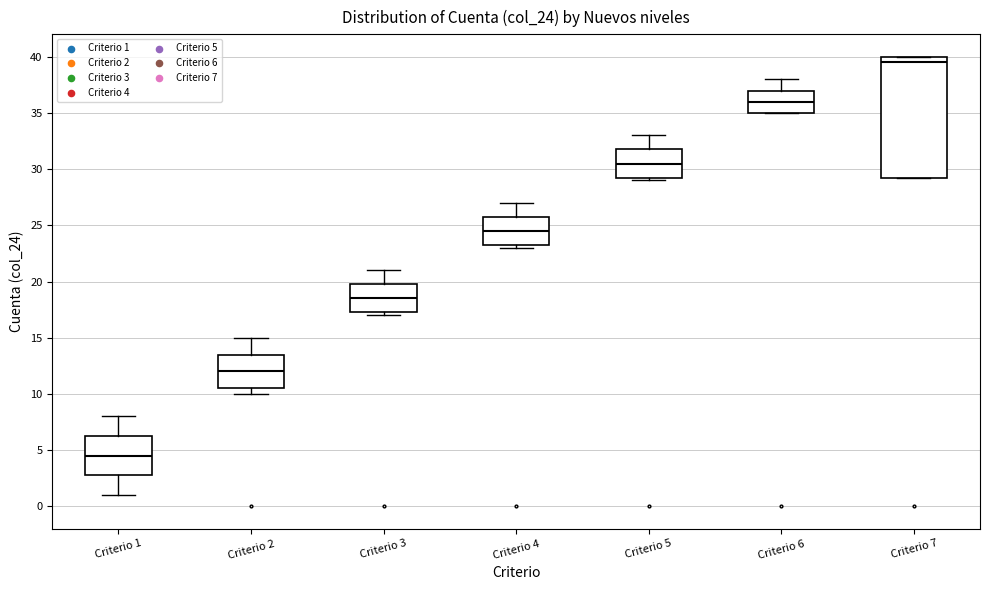

Reading left to right, read every box against the y-axis: the position of its median line, the range the box covers, and the ends of its whiskers. The values are not printed on the chart, so give them approximately, as read against the axis.

Criterio 1: median 4.5, box 3.0 to 6.5, whiskers 1.0 to 8.0
Criterio 2: median 12.0, box 10.5 to 13.5, whiskers 10.0 to 15.0
Criterio 3: median 18.5, box 17.5 to 20.0, whiskers 17.0 to 21.0
Criterio 4: median 24.5, box 23.5 to 26.0, whiskers 23.0 to 27.0
Criterio 5: median 30.5, box 29.5 to 32.0, whiskers 29.0 to 33.0
Criterio 6: median 36.0, box 35.0 to 37.0, whiskers 35.0 to 38.0
Criterio 7: median 39.5, box 29.5 to 40.0, whiskers 29.5 to 40.0